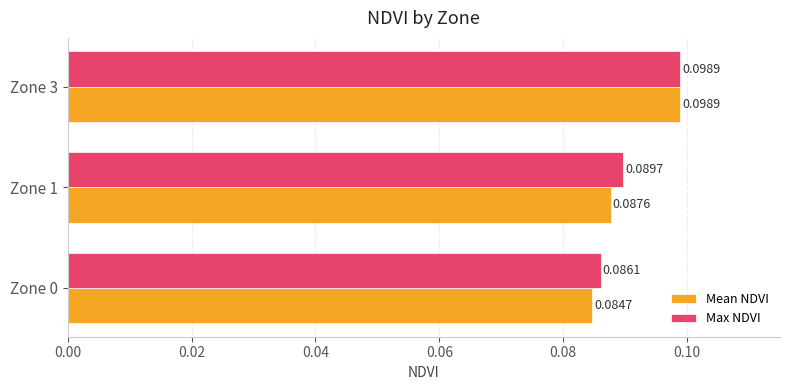

Which series has the largest total across all categories?

Max NDVI